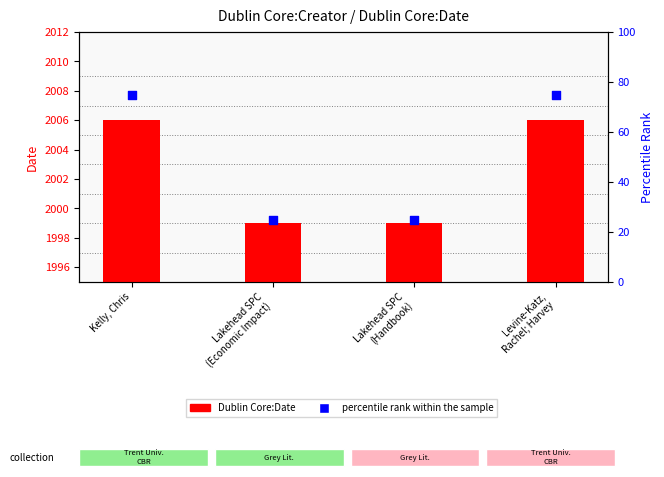

Which series reaches the maximum Y coordinate?

Dublin Core:Date